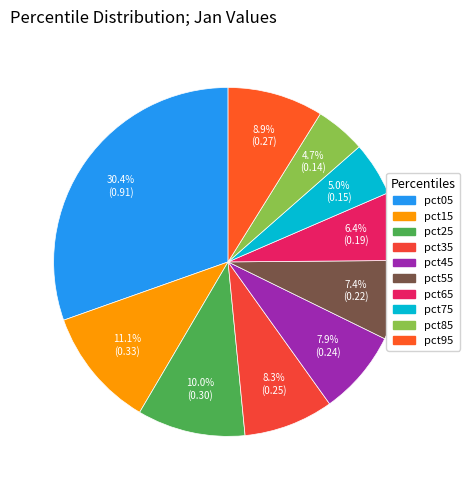

How many slices are in this pie chart?

10